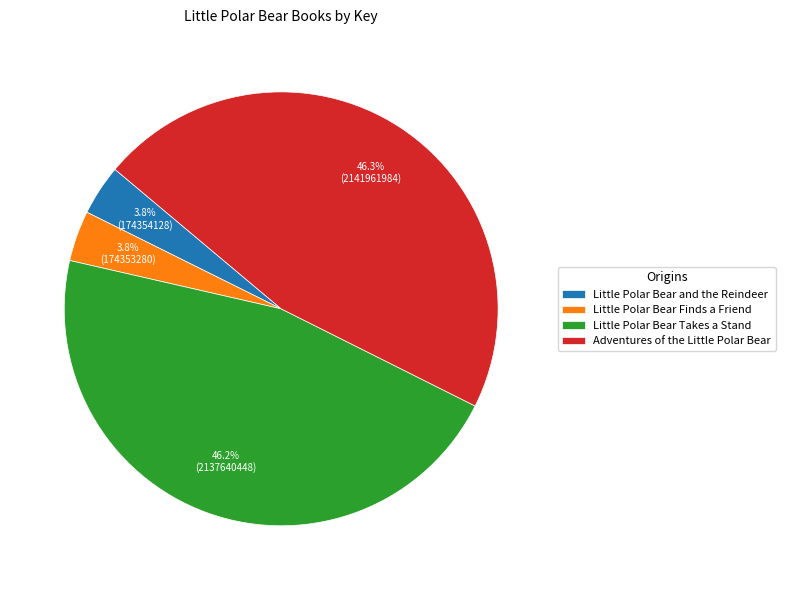

Count the number of slices in the pie.

4